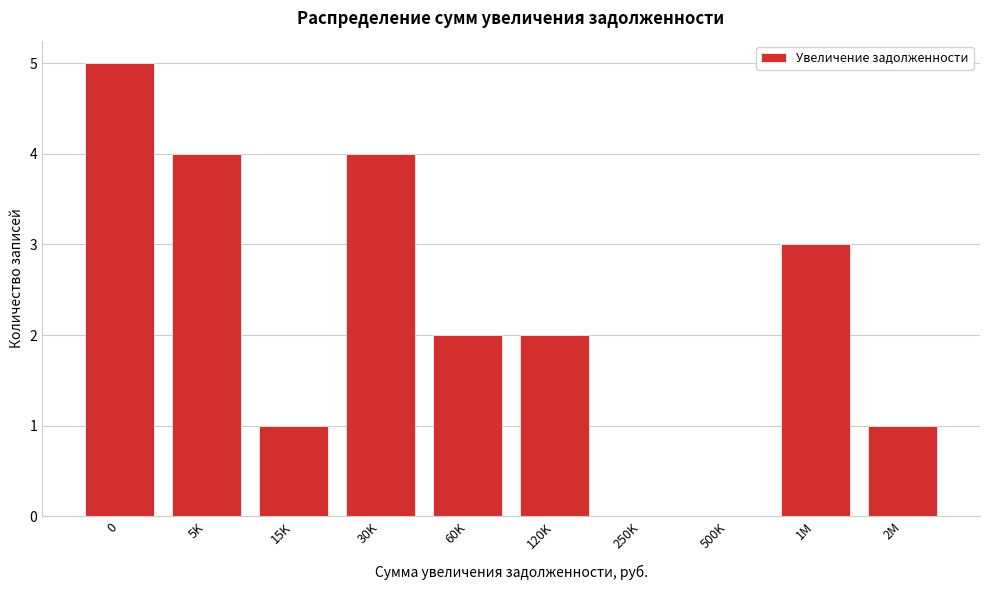

Reading right to left, list all the values displayed in this chart.

2M=1	1M=3	500K=0	250K=0	120K=2	60K=2	30K=4	15K=1	5K=4	0=5